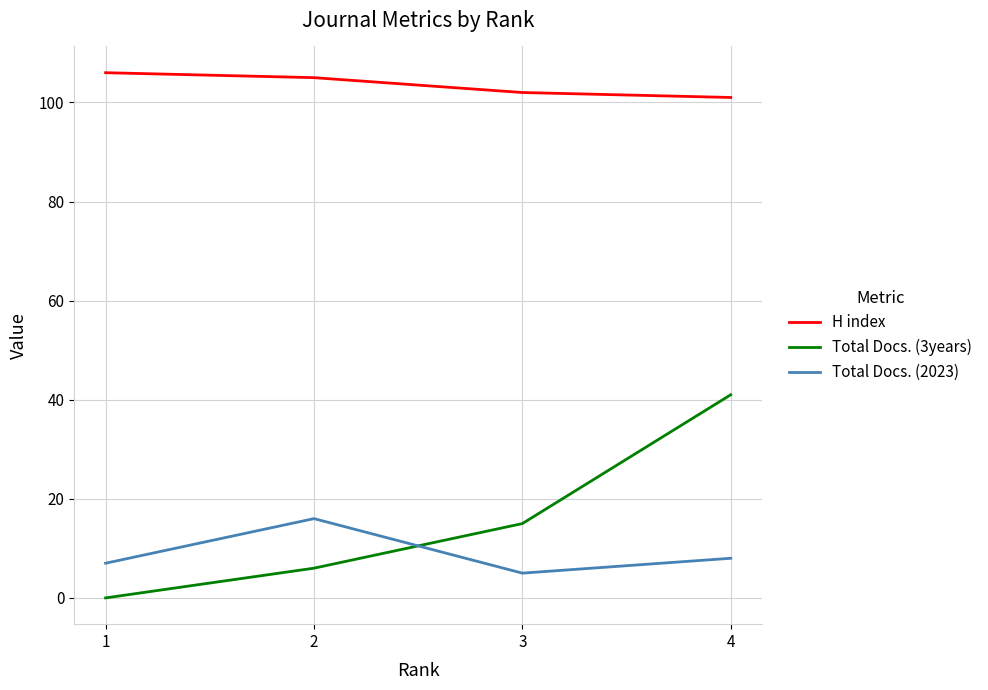

How many Total Docs. (3years) values are between 6 and 41?

3